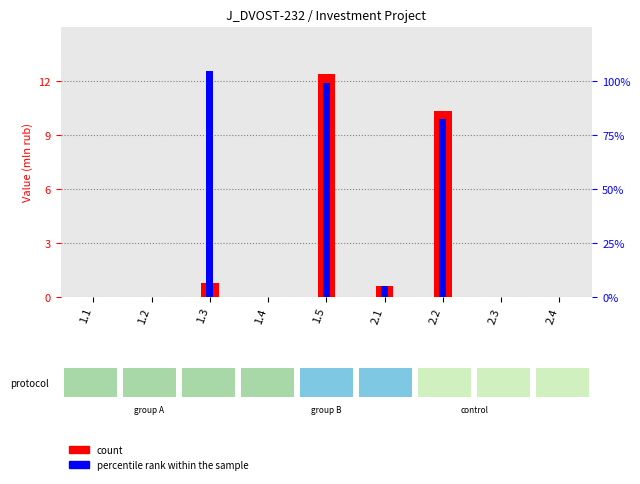

How many data points in count are above 0?

4